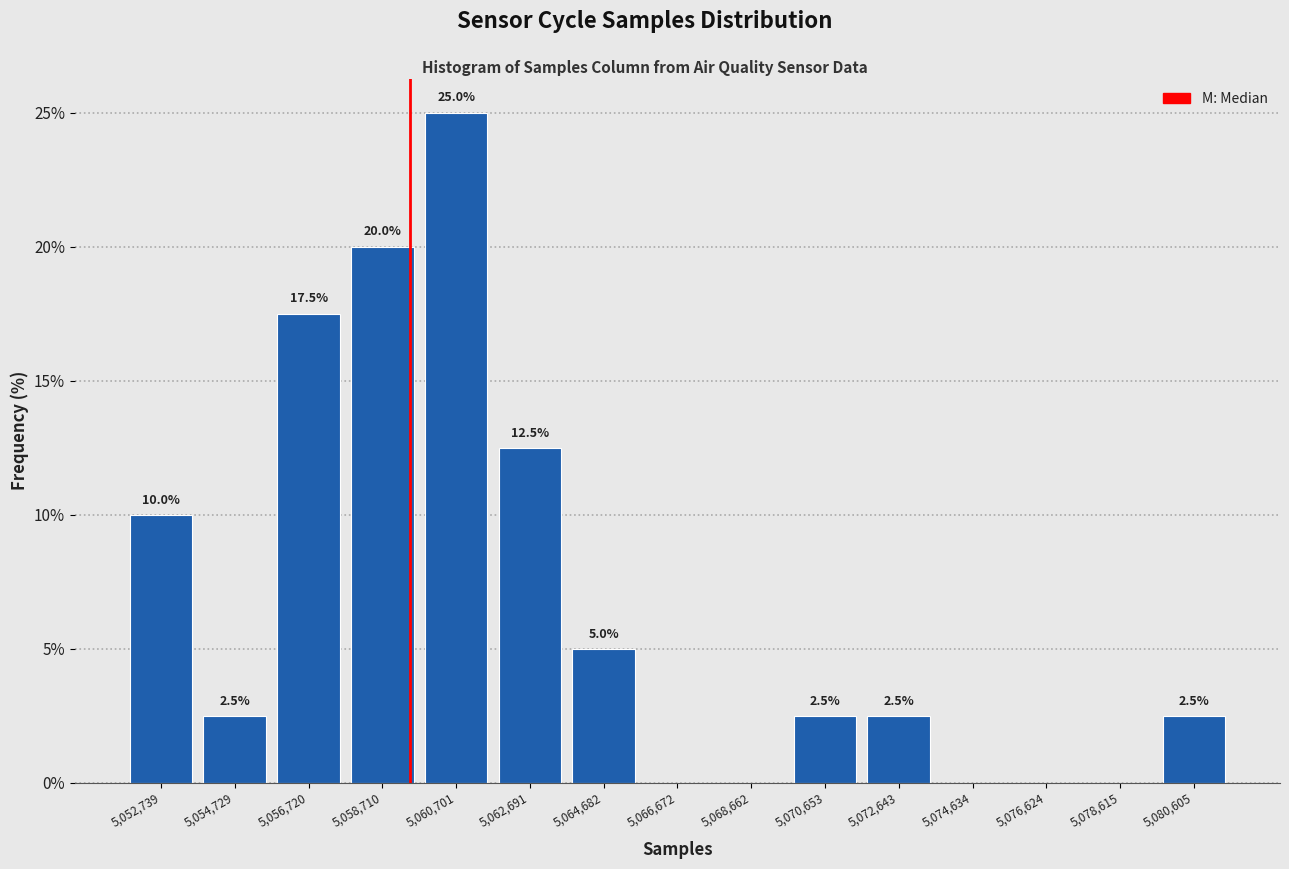

Which range on the x-axis has the tallest bar?

5059800 to 5061600